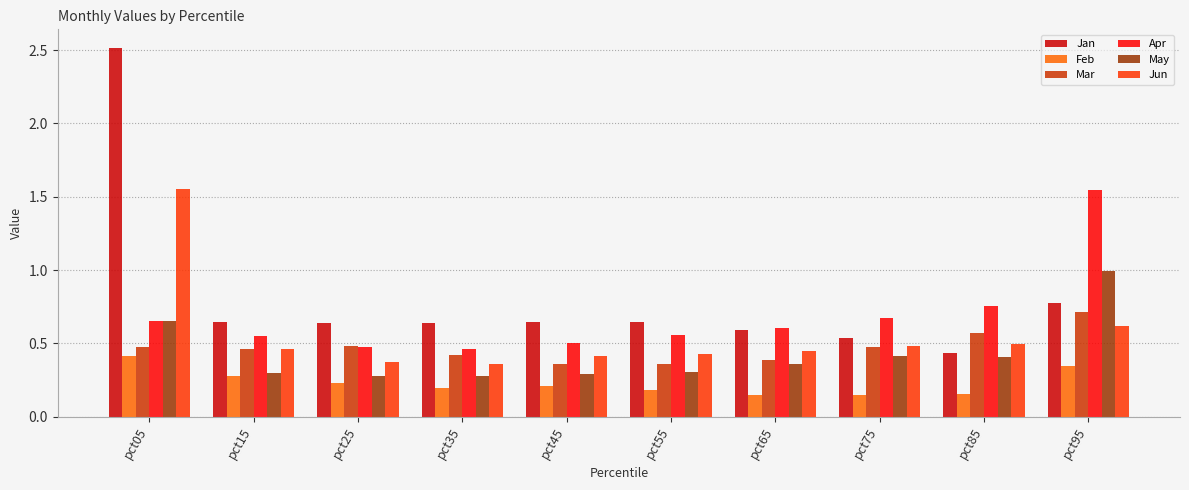

What are all the series names shown in the legend?

Jan, Feb, Mar, Apr, May, Jun